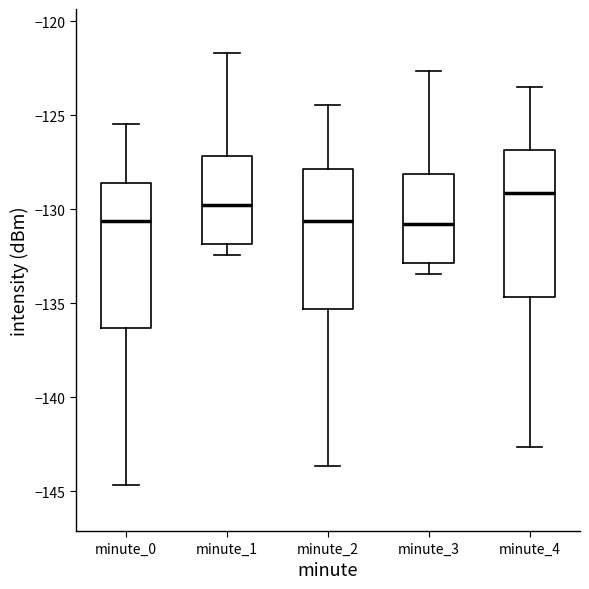

Reading left to right, transcribe this box plot: for each box, give where its median line is, the range the box spans, and where its two whiskers end, as read against the y-axis. The values are not printed on the chart, so give them approximately, as read against the axis.

minute_0: median -130.5, box -136.5 to -128.5, whiskers -144.5 to -125.5
minute_1: median -130.0, box -132.0 to -127.0, whiskers -132.5 to -121.5
minute_2: median -130.5, box -135.5 to -128.0, whiskers -143.5 to -124.5
minute_3: median -131.0, box -133.0 to -128.0, whiskers -133.5 to -122.5
minute_4: median -129.0, box -134.5 to -127.0, whiskers -142.5 to -123.5